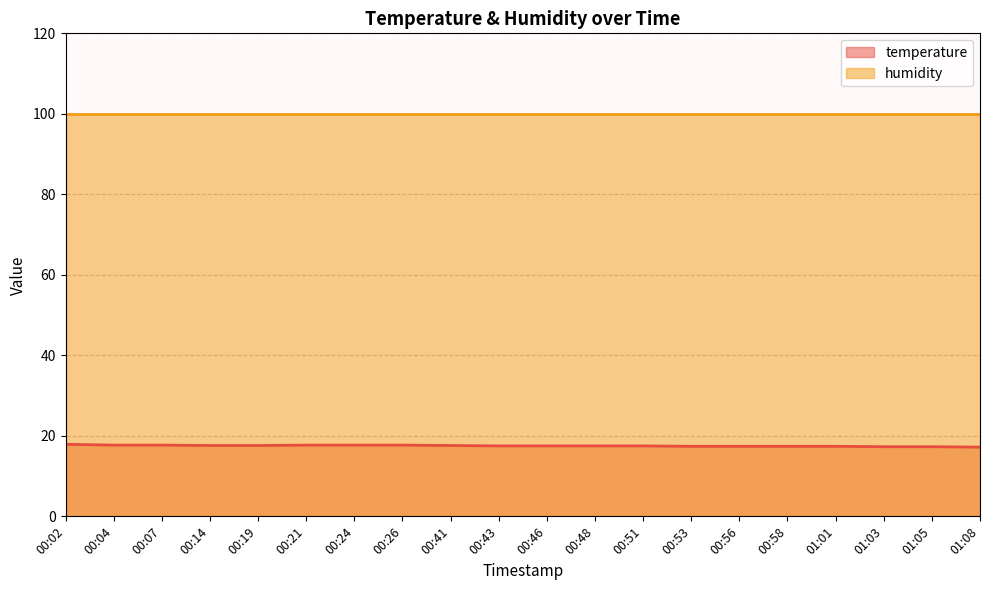

What is the minimum value shown in the chart?

17.2